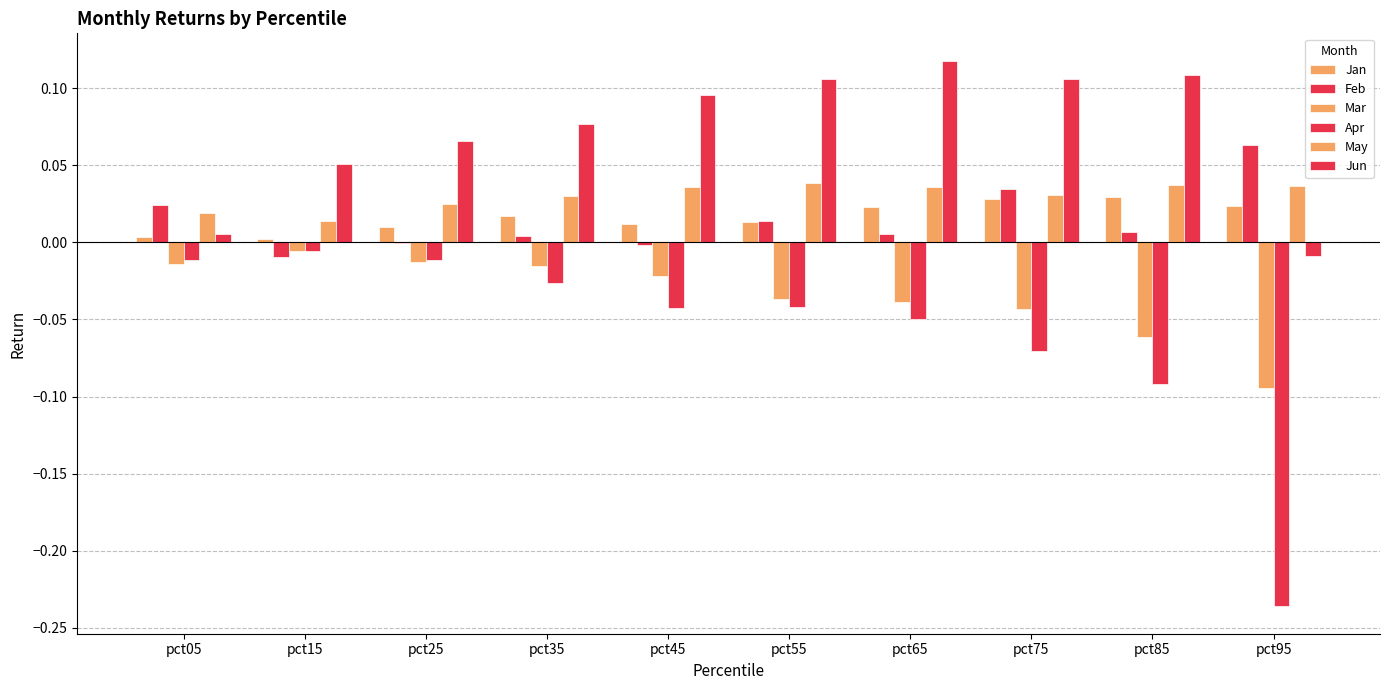

Count the number of data series in this chart.

6